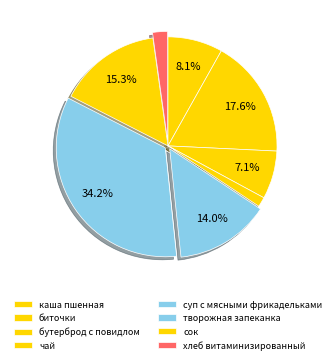

Combined, what portion of the pie is чай and биточки?

19.1%